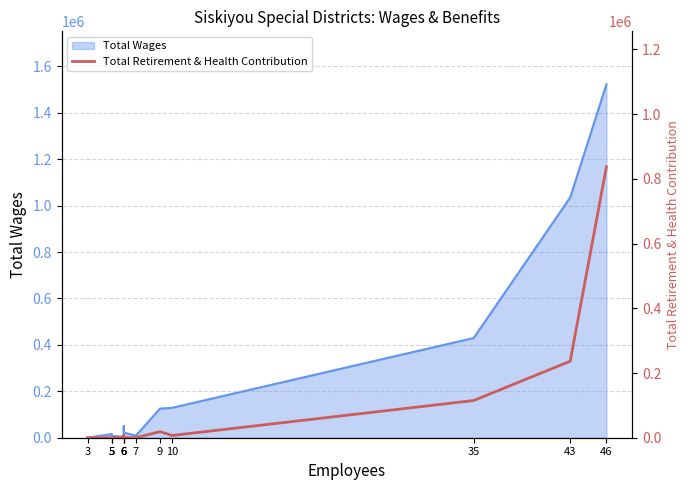

What is the difference between the maximum and second lowest values?

837257